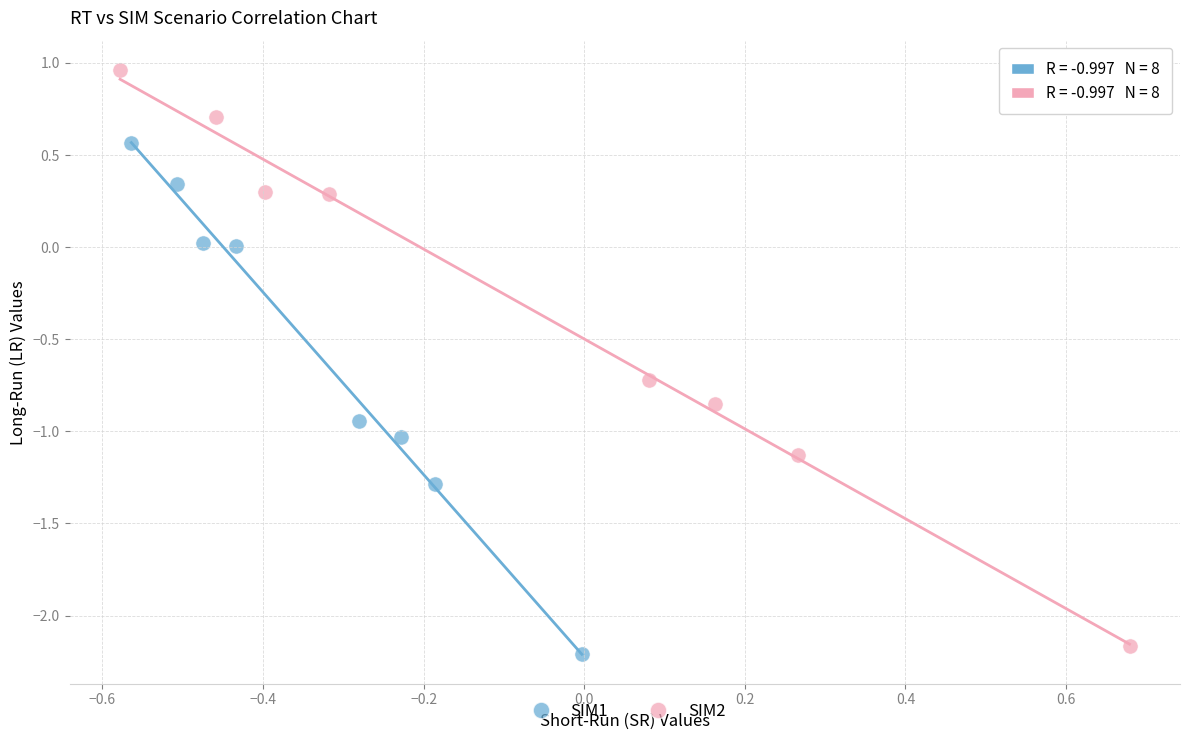

What are all the series names shown in the legend?

SIM1, SIM2